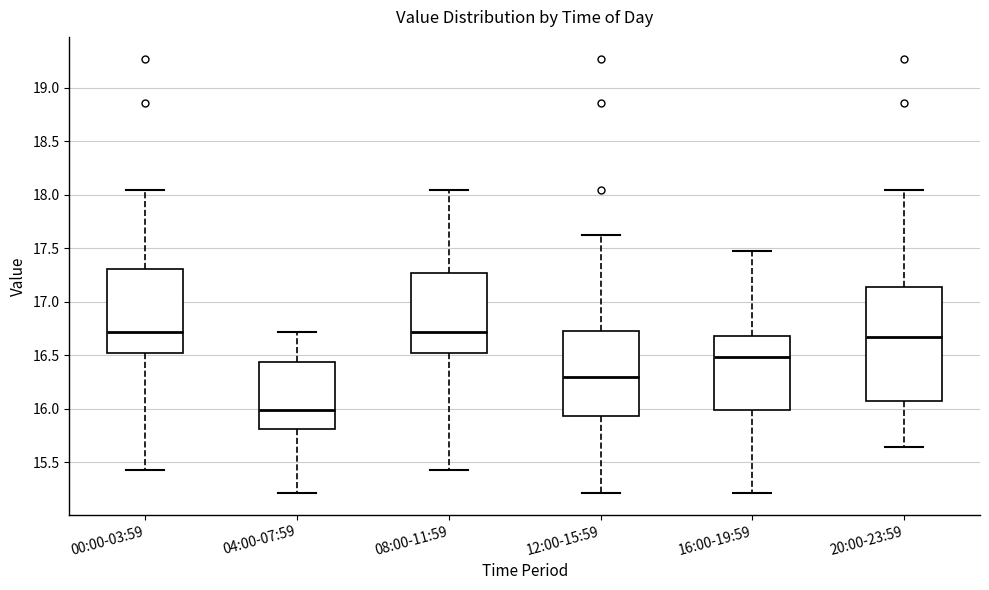

Where does the upper whisker of the box for 08:00-11:59 end on the y-axis? The values are not printed on the chart, so give them approximately, as read against the axis.

18.05